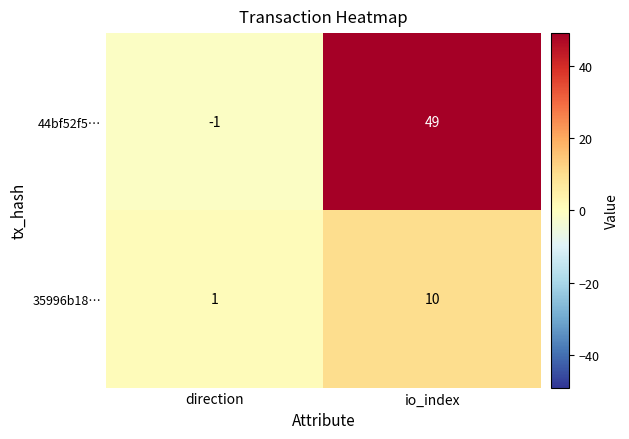

What is the sum of all 35996b18… values?

11